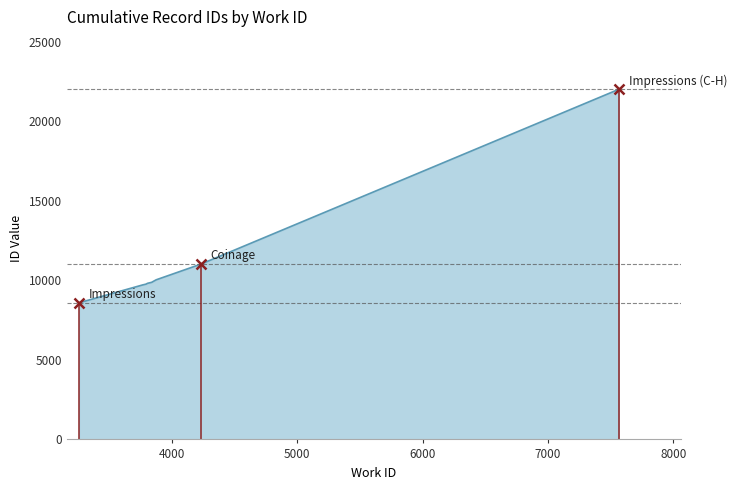

What is the maximum value shown in the chart?

21996